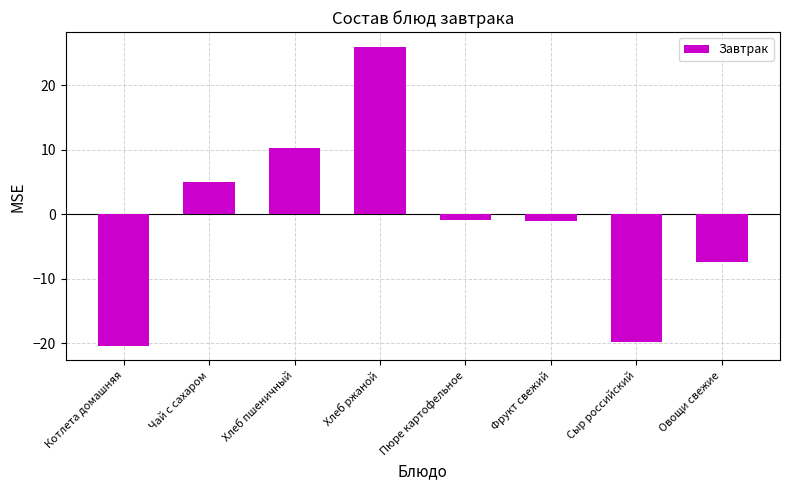

Where does the data first go above 0?

Чай с сахаром